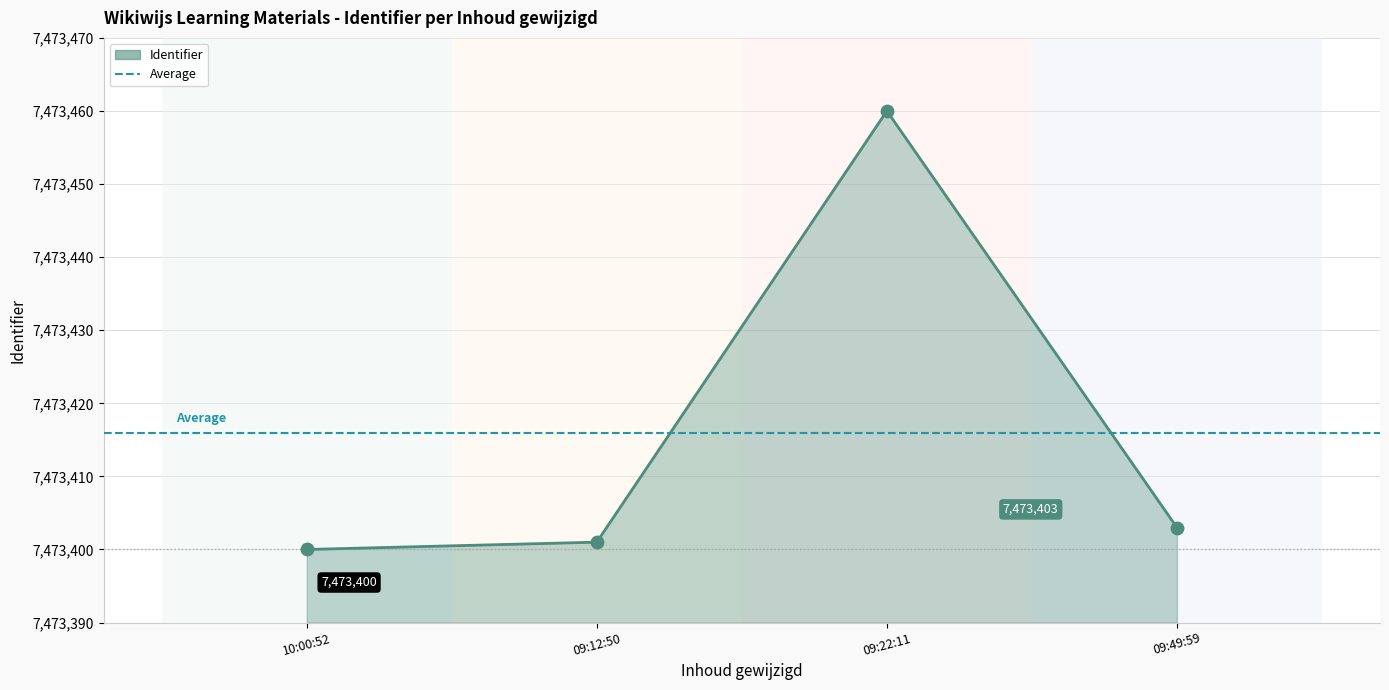

What is the change in value from 09:22:11 to 09:49:59?

-57